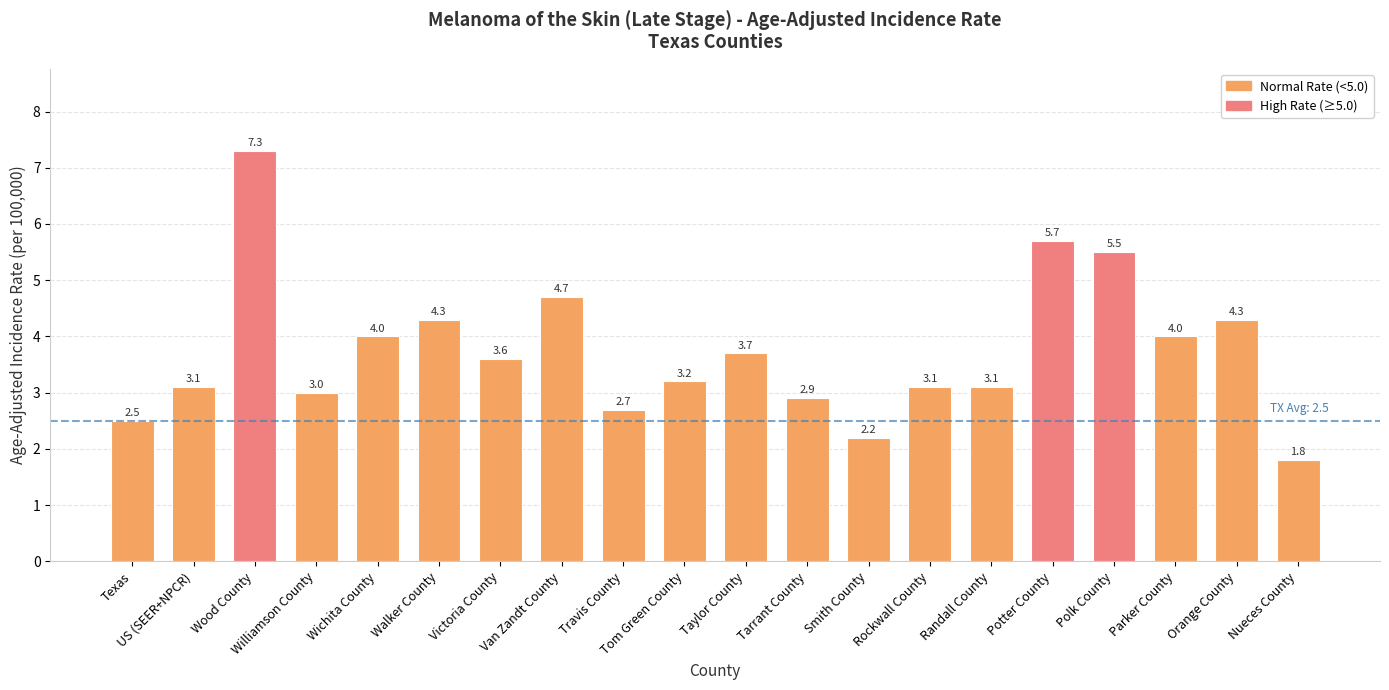

What is the change in value from Victoria County to Nueces County?

-1.8